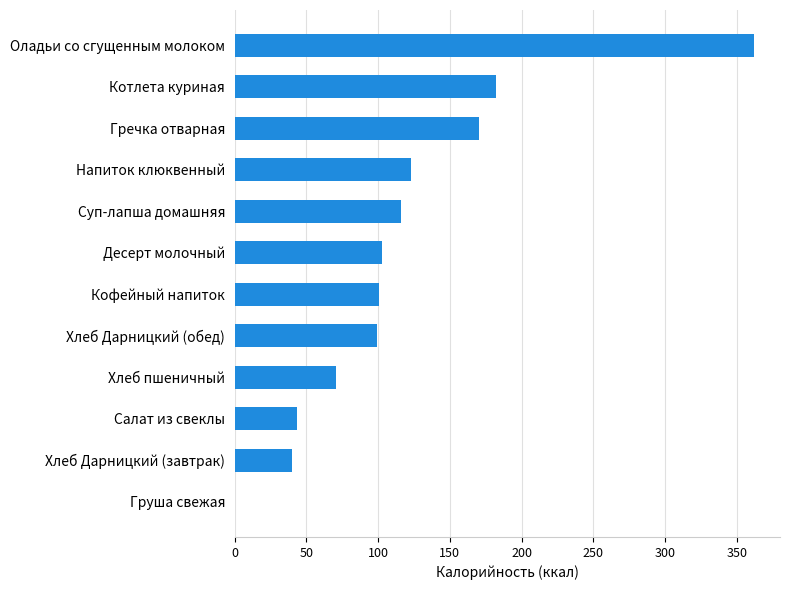

Is it true that the value at Десерт молочный is 33.4?

False